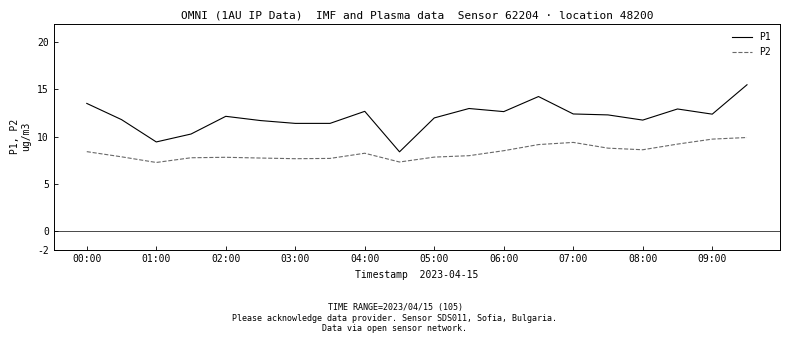

Which series has the largest total across all categories?

P1